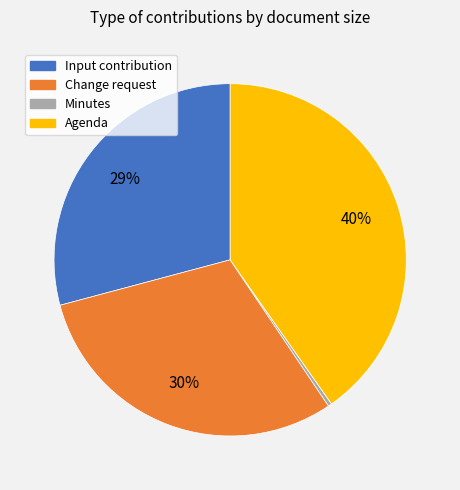

To the nearest percent, what is the combined percentage of Change request and Agenda?

71%